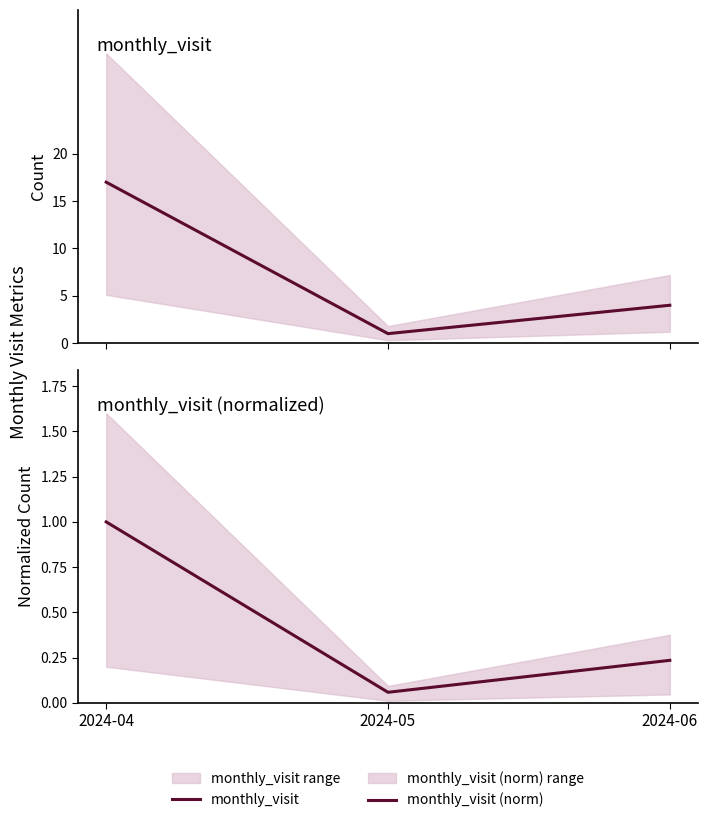

Is it true that monthly_visit (norm) equals 0.2 at 2024-06?

True